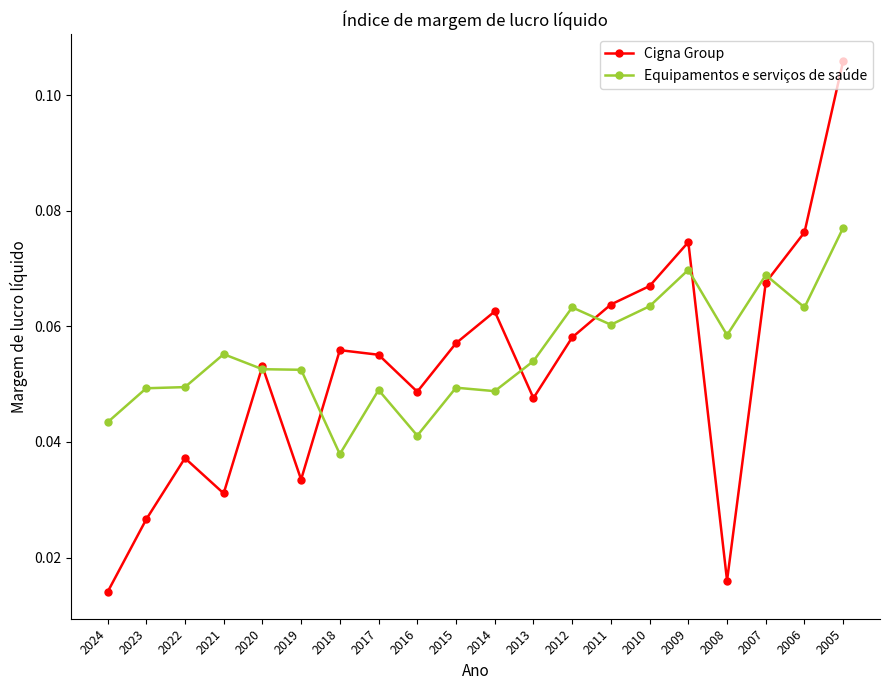

True or false: Equipamentos e serviços de saúde has more than 0 interior local peaks.

True